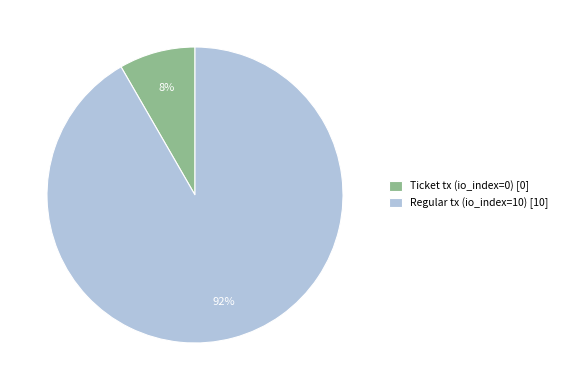

To the nearest percent, what is the combined percentage of Ticket tx (io_index=0) [0] and Regular tx (io_index=10) [10]?

100%